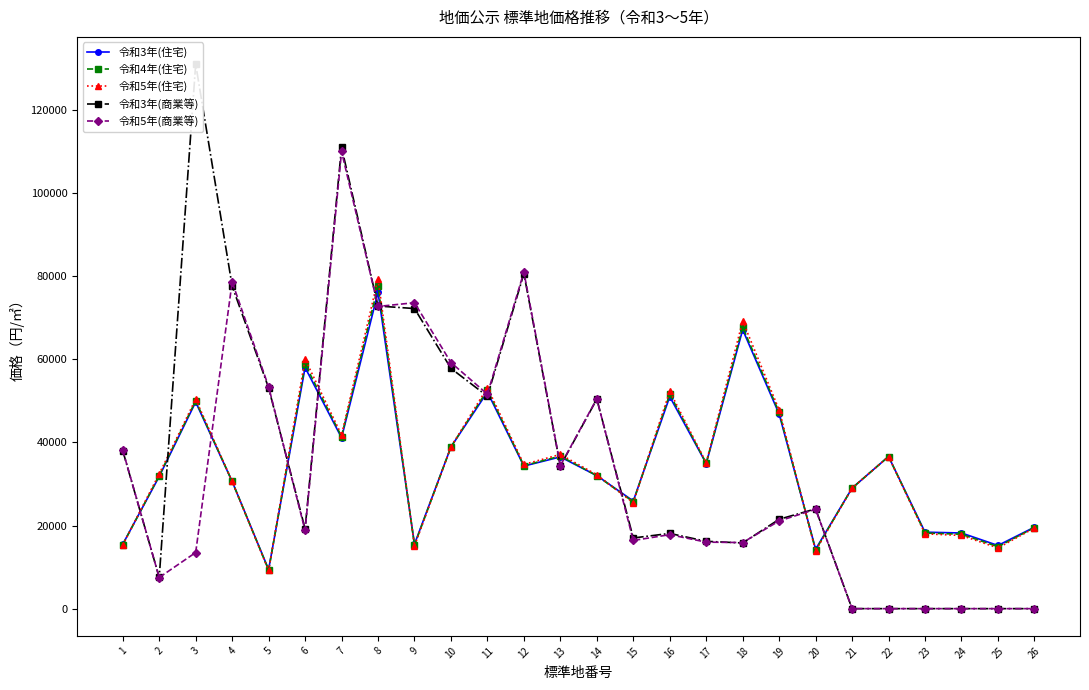

How many values in the 令和3年(住宅) series are below 34300?

13